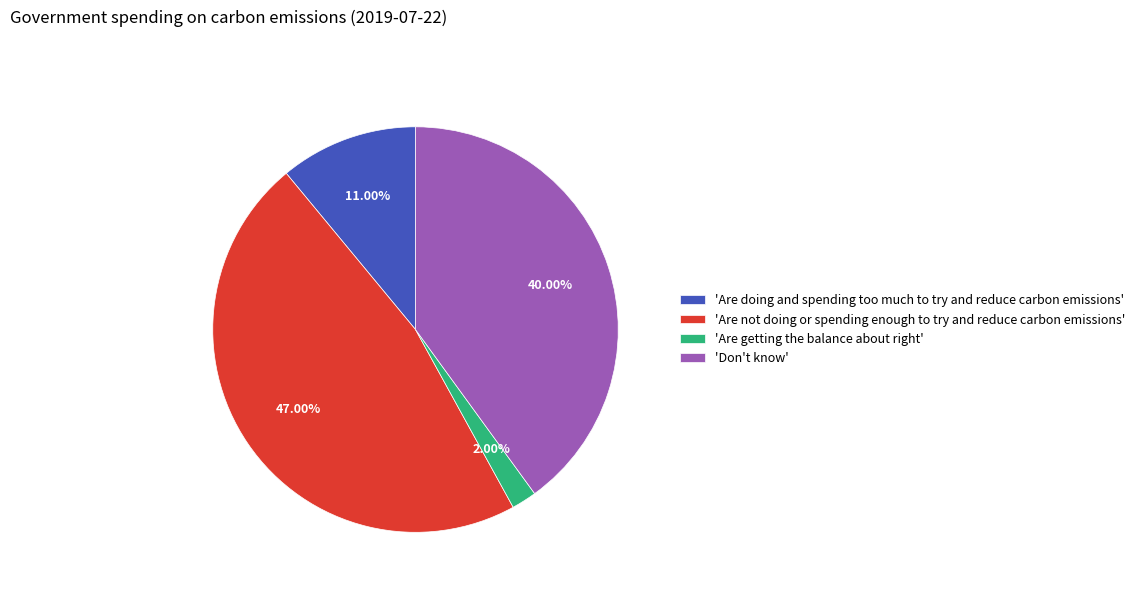

To the nearest percent, what is the average slice percentage?

25%